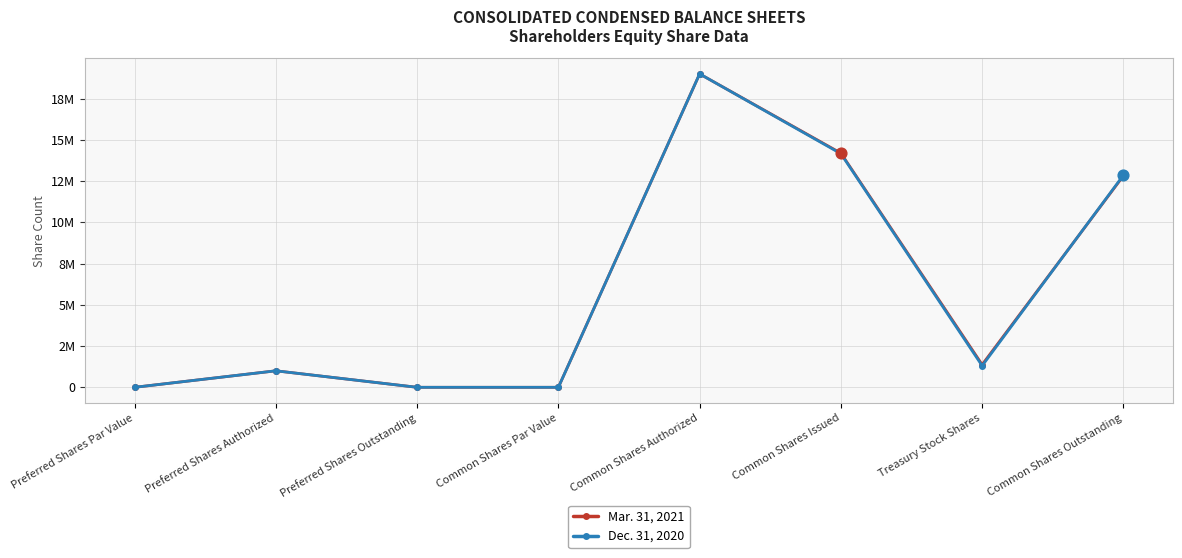

What are all the series names shown in the legend?

Mar. 31, 2021, Dec. 31, 2020